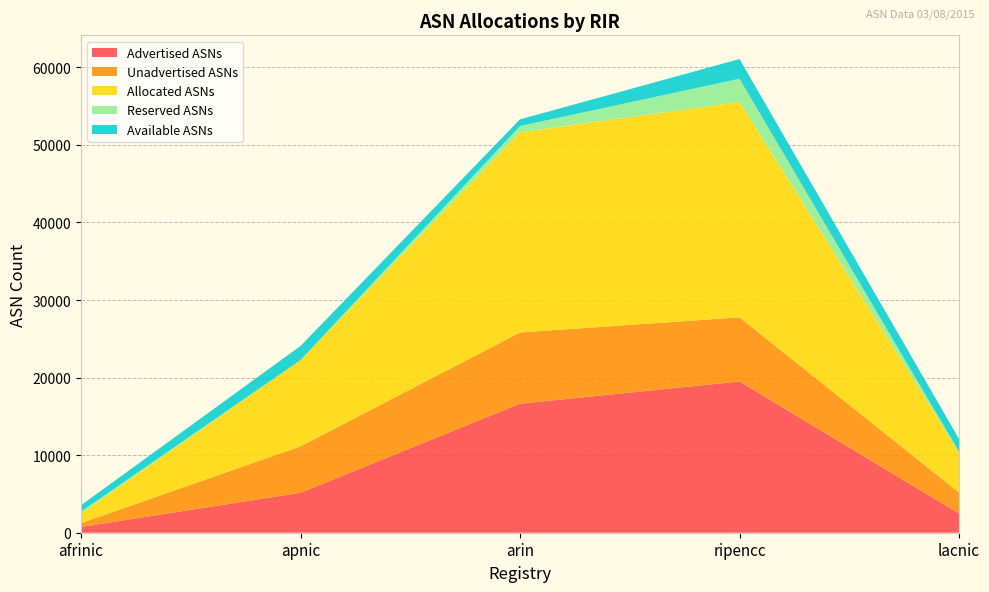

Reading left to right, extract all data points from this chart.

Advertised ASNs: afrinic=745	apnic=5152	arin=16634	ripencc=19498	lacnic=2481
Unadvertised ASNs: afrinic=494	apnic=5978	arin=9181	ripencc=8267	lacnic=2712
Allocated ASNs: afrinic=1239	apnic=11130	arin=25815	ripencc=27765	lacnic=5193
Reserved ASNs: afrinic=241	apnic=0	arin=799	ripencc=2998	lacnic=63
Available ASNs: afrinic=822	apnic=1818	arin=863	ripencc=2541	lacnic=1655